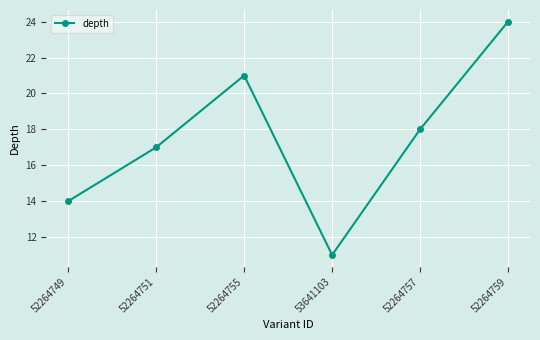

Does the chart have visible grid lines?

Yes